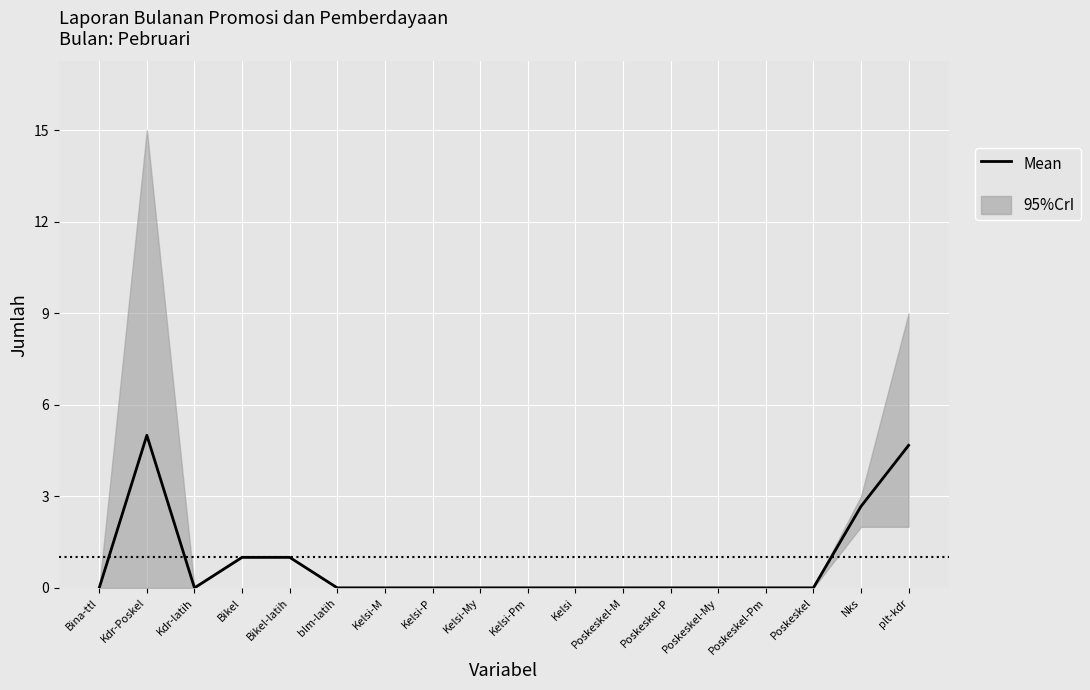

What is the greatest value displayed?

5.0